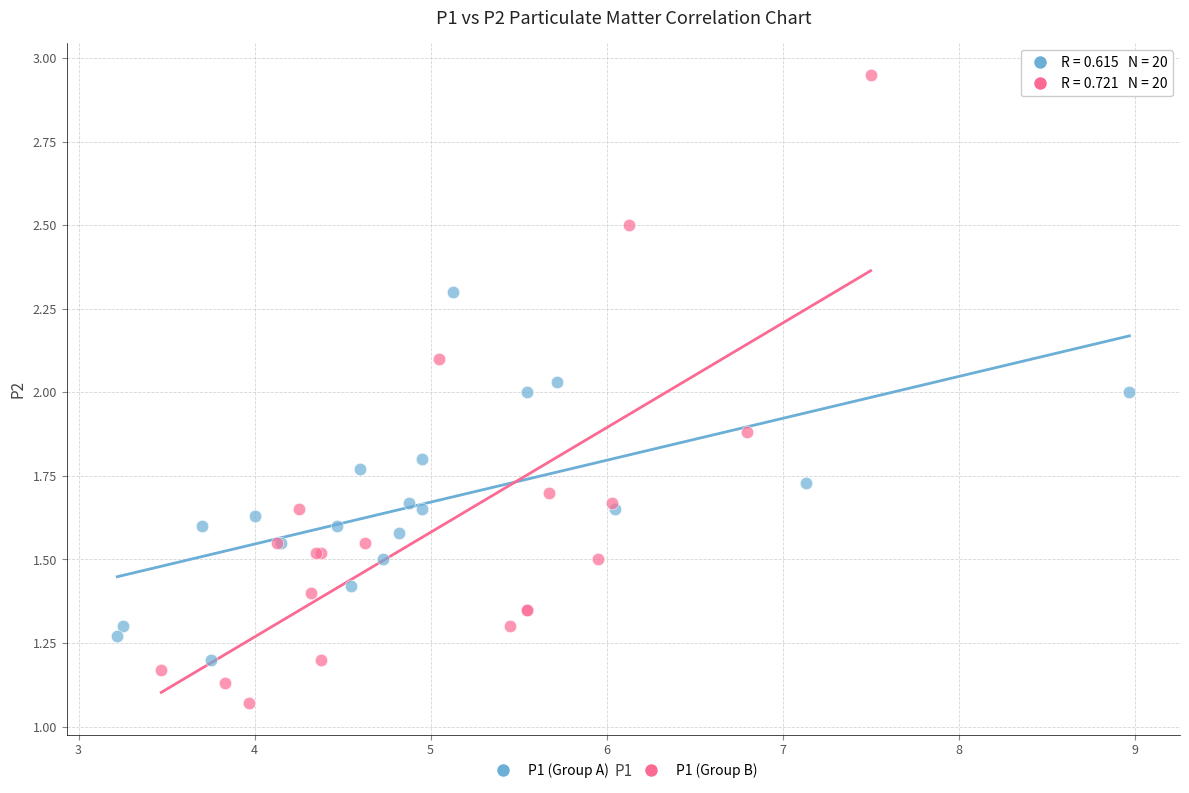

Which series contains the highest Y value?

P1 (Group B)